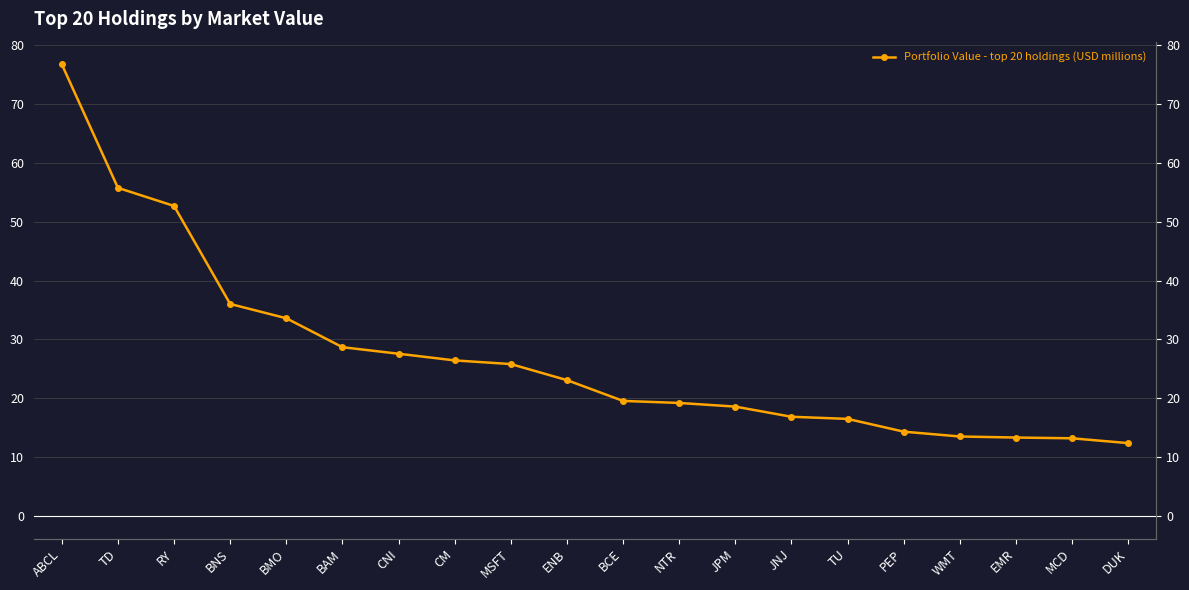

Rank the categories by value from highest to lowest.

ABCL, TD, RY, BNS, BMO, BAM, CNI, CM, MSFT, ENB, BCE, NTR, JPM, JNJ, TU, PEP, WMT, EMR, MCD, DUK